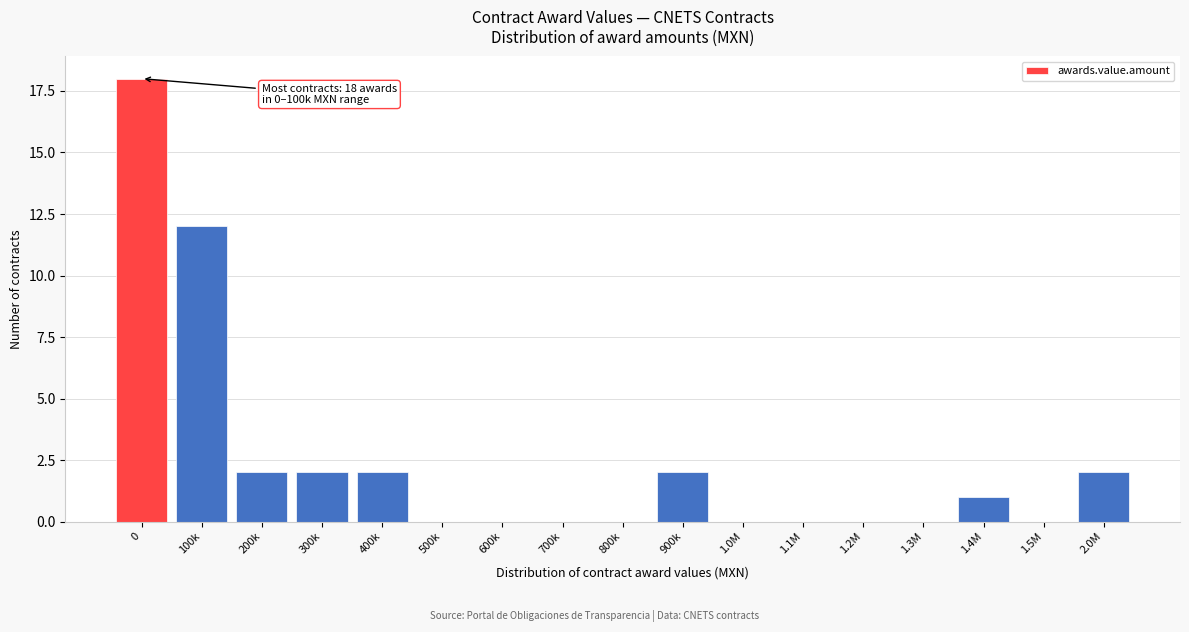

Reading left to right, list all the values displayed in this chart.

0=18	100k=12	200k=2	300k=2	400k=2	500k=0	600k=0	700k=0	800k=0	900k=2	1.0M=0	1.1M=0	1.2M=0	1.3M=0	1.4M=1	1.5M=0	2.0M=2